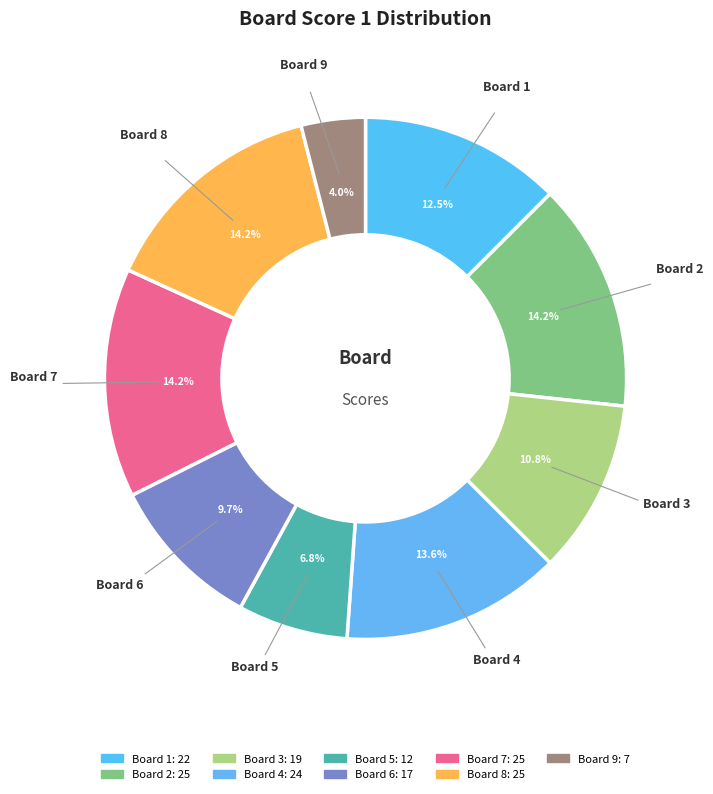

How many segments does this pie chart have?

9